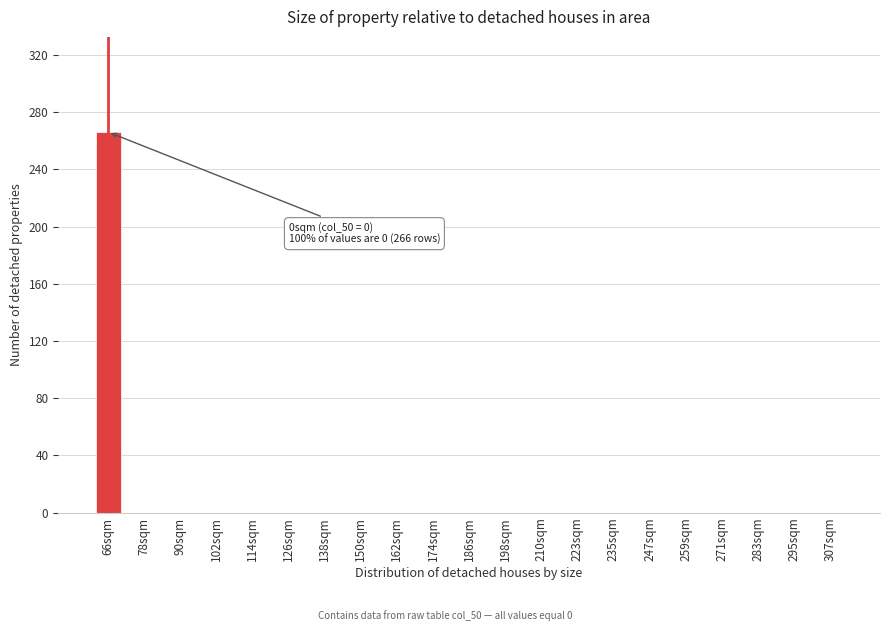

Reading left to right, what are all the values shown in this chart?

66sqm=266	78sqm=0	90sqm=0	102sqm=0	114sqm=0	126sqm=0	138sqm=0	150sqm=0	162sqm=0	174sqm=0	186sqm=0	198sqm=0	210sqm=0	223sqm=0	235sqm=0	247sqm=0	259sqm=0	271sqm=0	283sqm=0	295sqm=0	307sqm=0